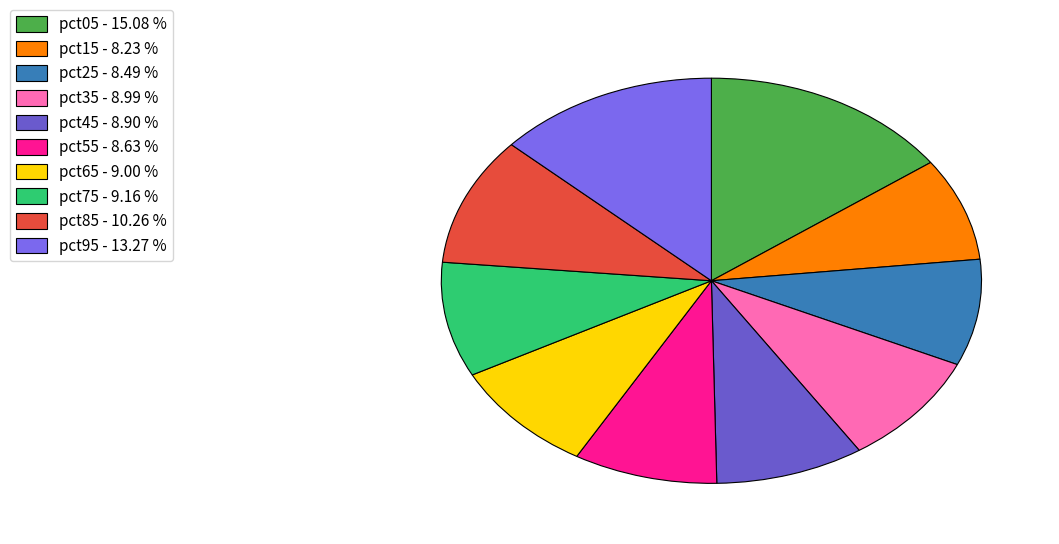

To the nearest percent, what portion does pct55 represent?

9%